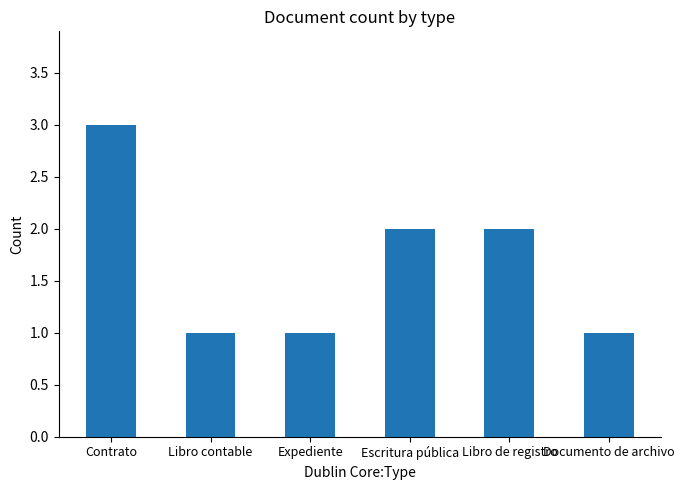

Reading left to right, transcribe all the data shown in this chart.

3	1	1	2	2	1